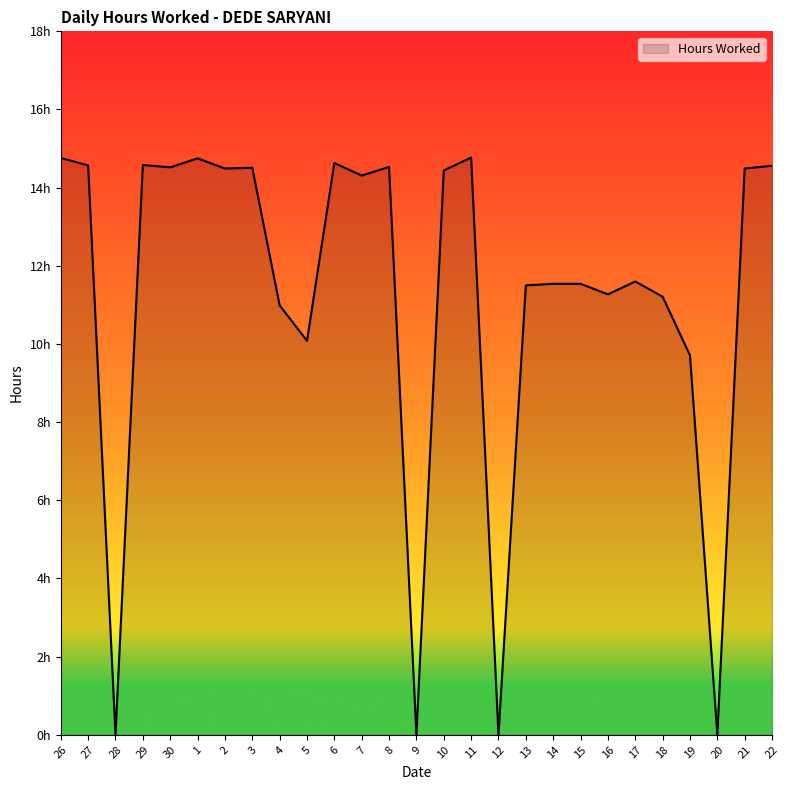

Does the chart have visible grid lines?

No